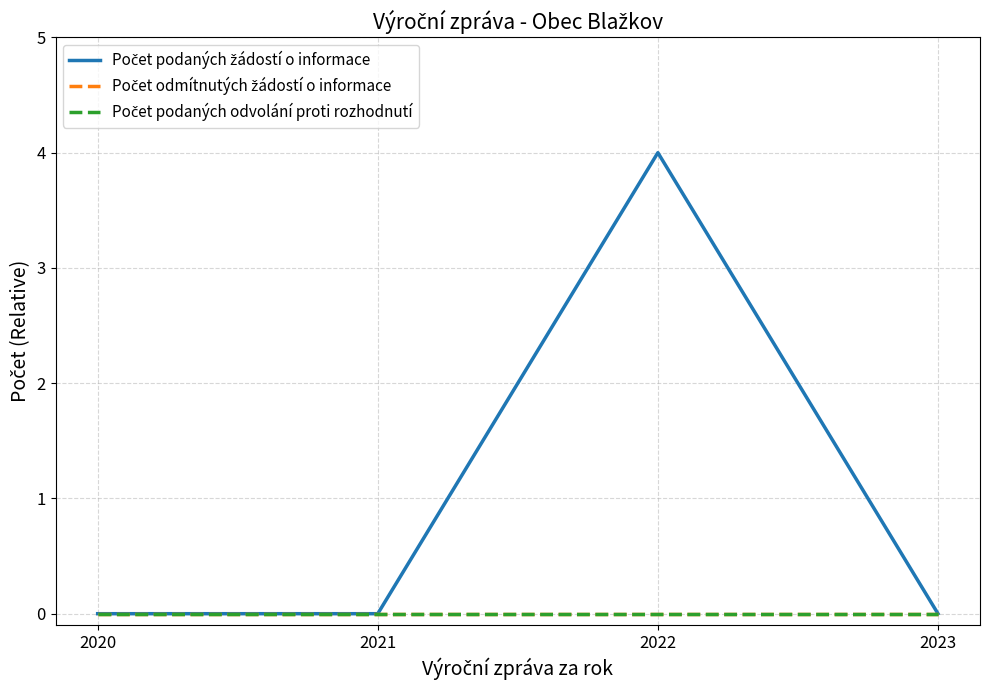

Which series has the widest spread of values?

Počet podaných žádostí o informace